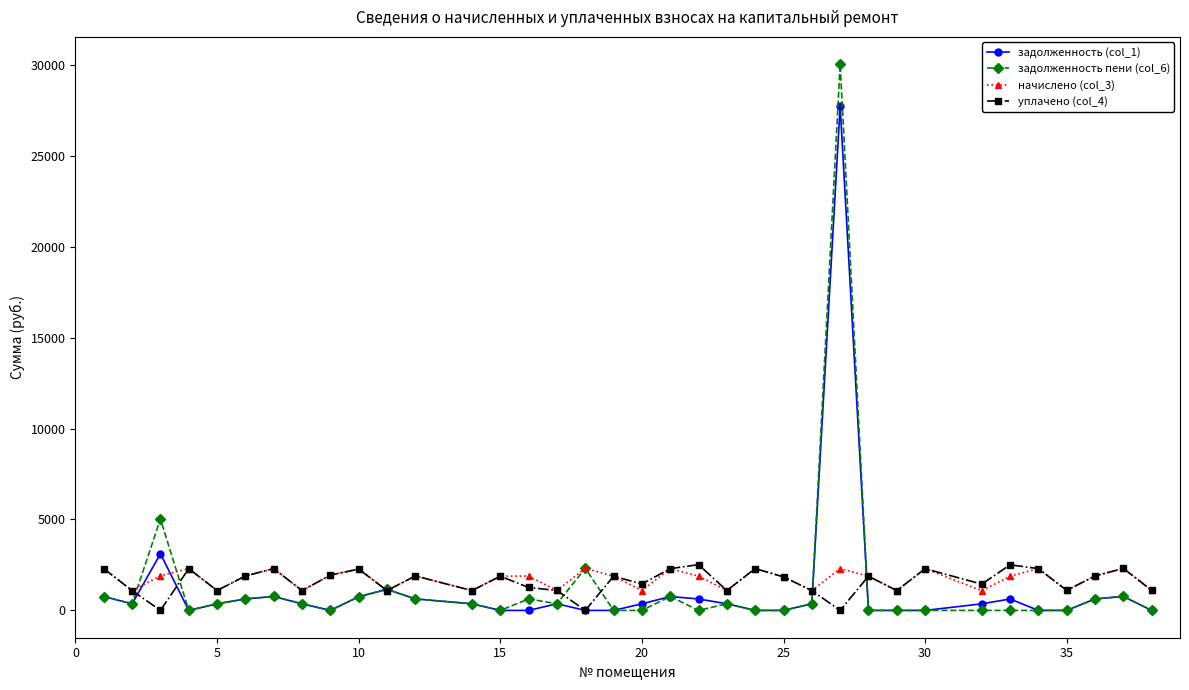

True or false: задолженность пени (col_6) has more than 2 points higher than both neighbors.

True